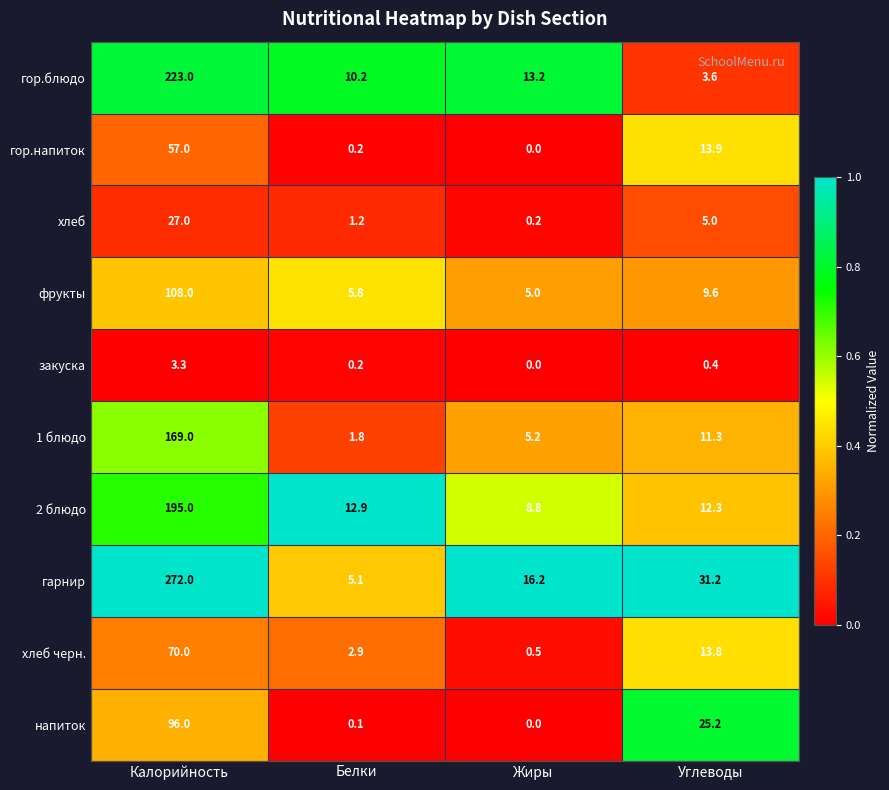

At which category is the sum across all series the highest?

Калорийность